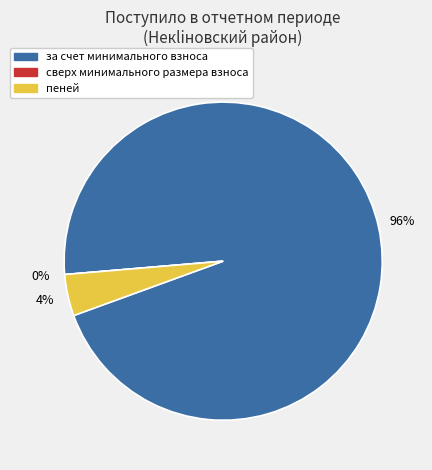

True or false: пеней accounts for 1% of the total.

False